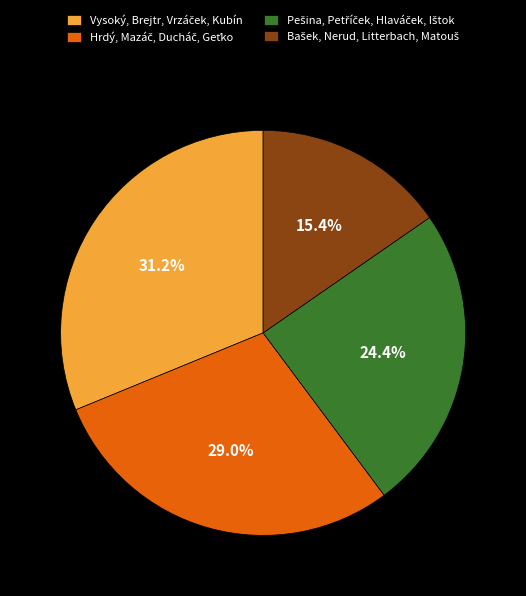

Does any single category account for the majority?

No